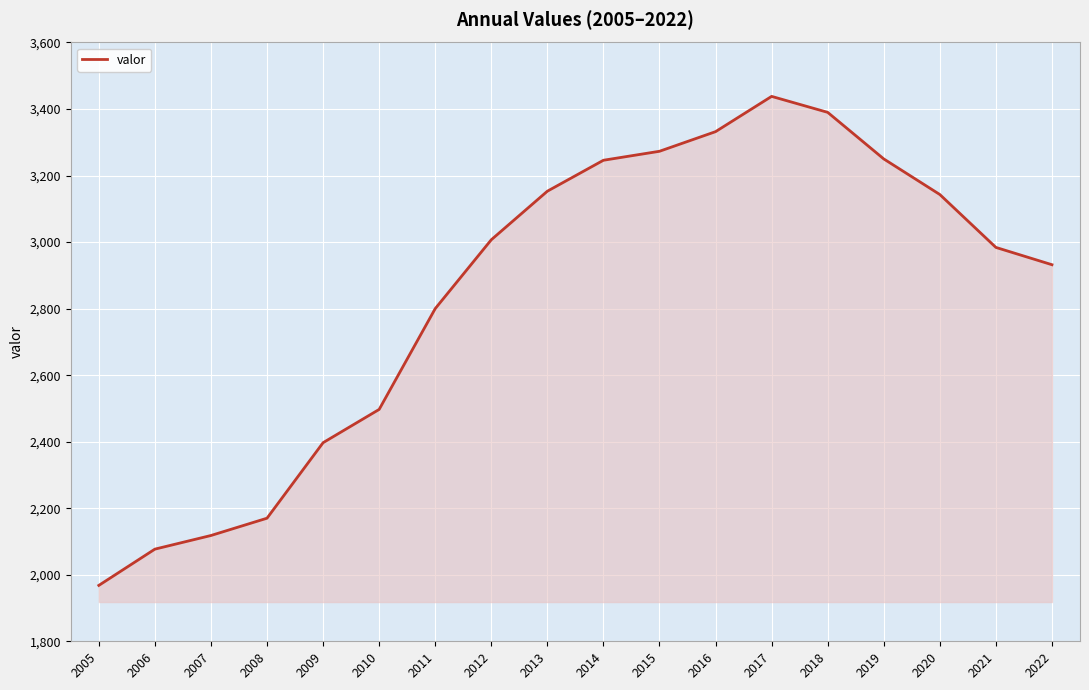

The value at 2017 is 1939. True or false?

False